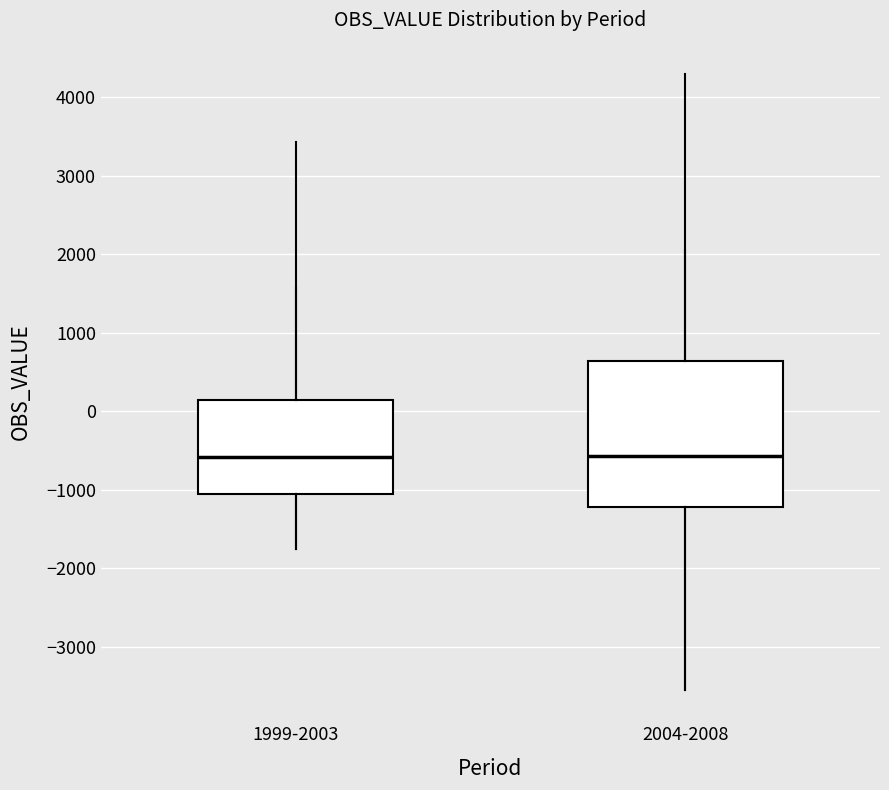

Where does the upper whisker of the box for 2004-2008 end on the y-axis? The values are not printed on the chart, so give them approximately, as read against the axis.

2100